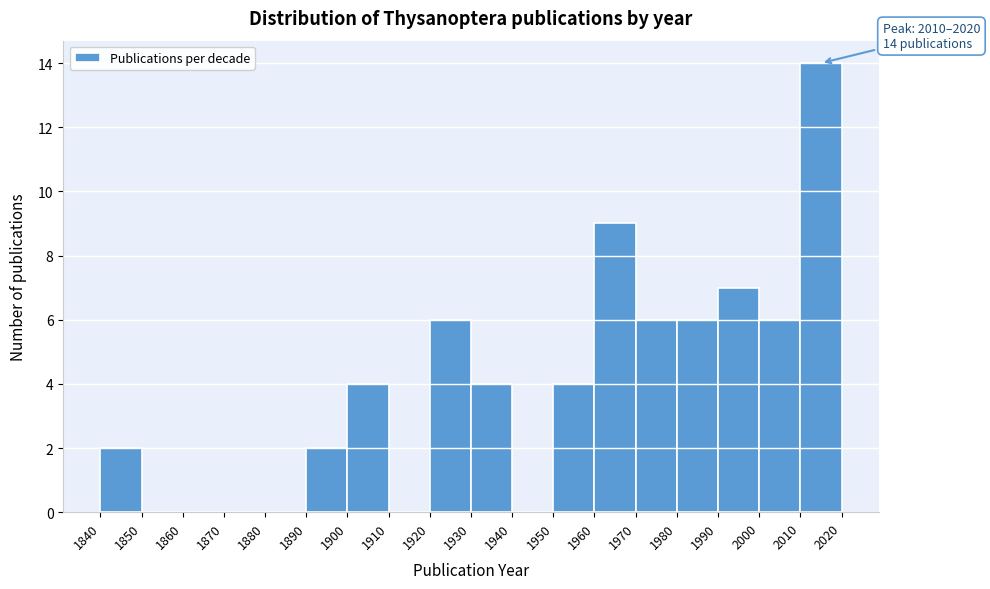

Over which range of the x-axis is the bar tallest?

2010 to 2020